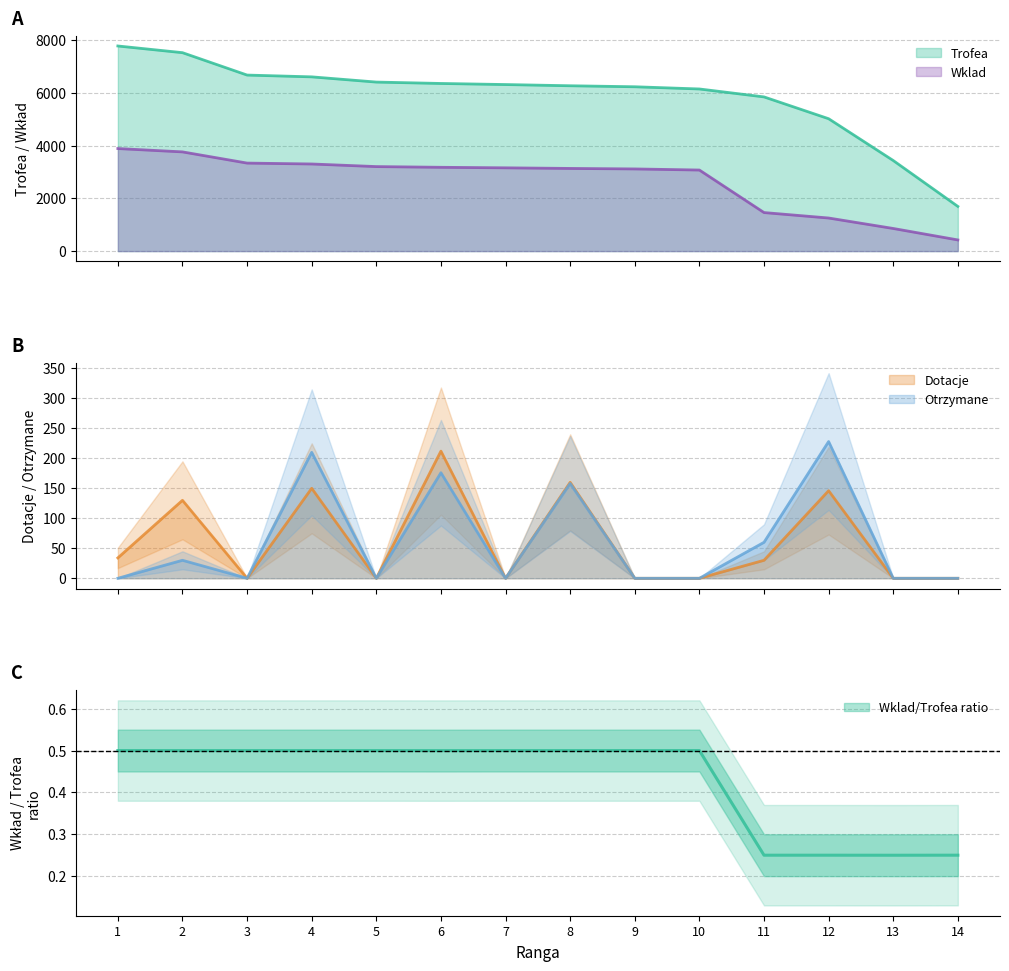

At which category does Dotacje reach its first local valley?

3